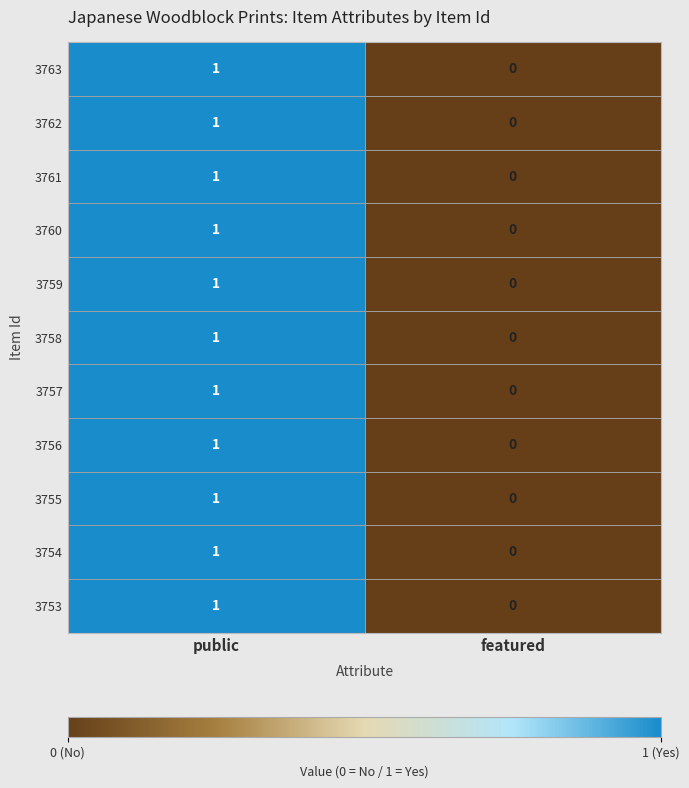

Is the value of 3760 at featured greater than the value of 3762 at public?

No